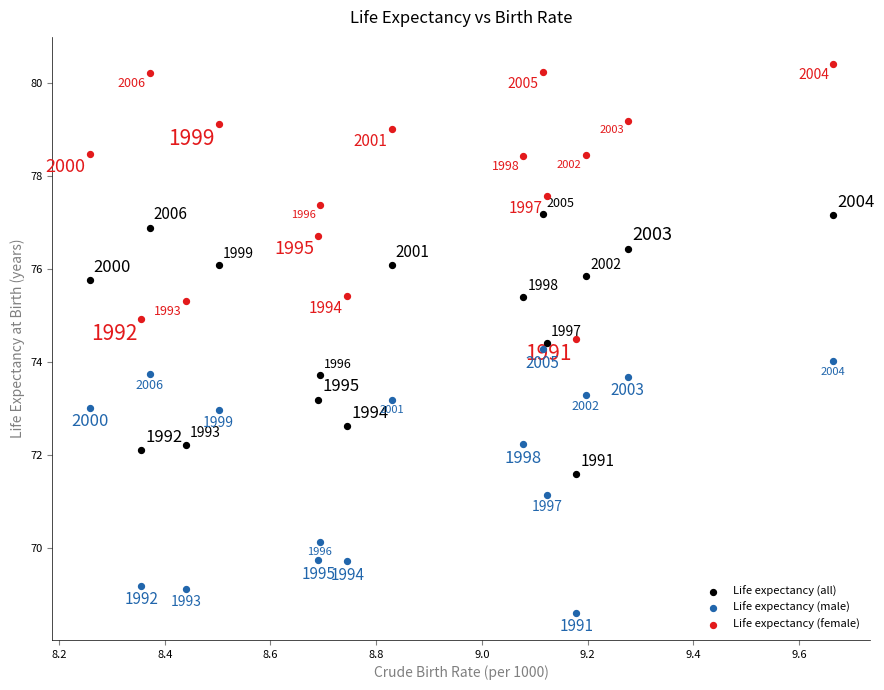

Which series reaches the maximum Y coordinate?

Life expectancy (female)